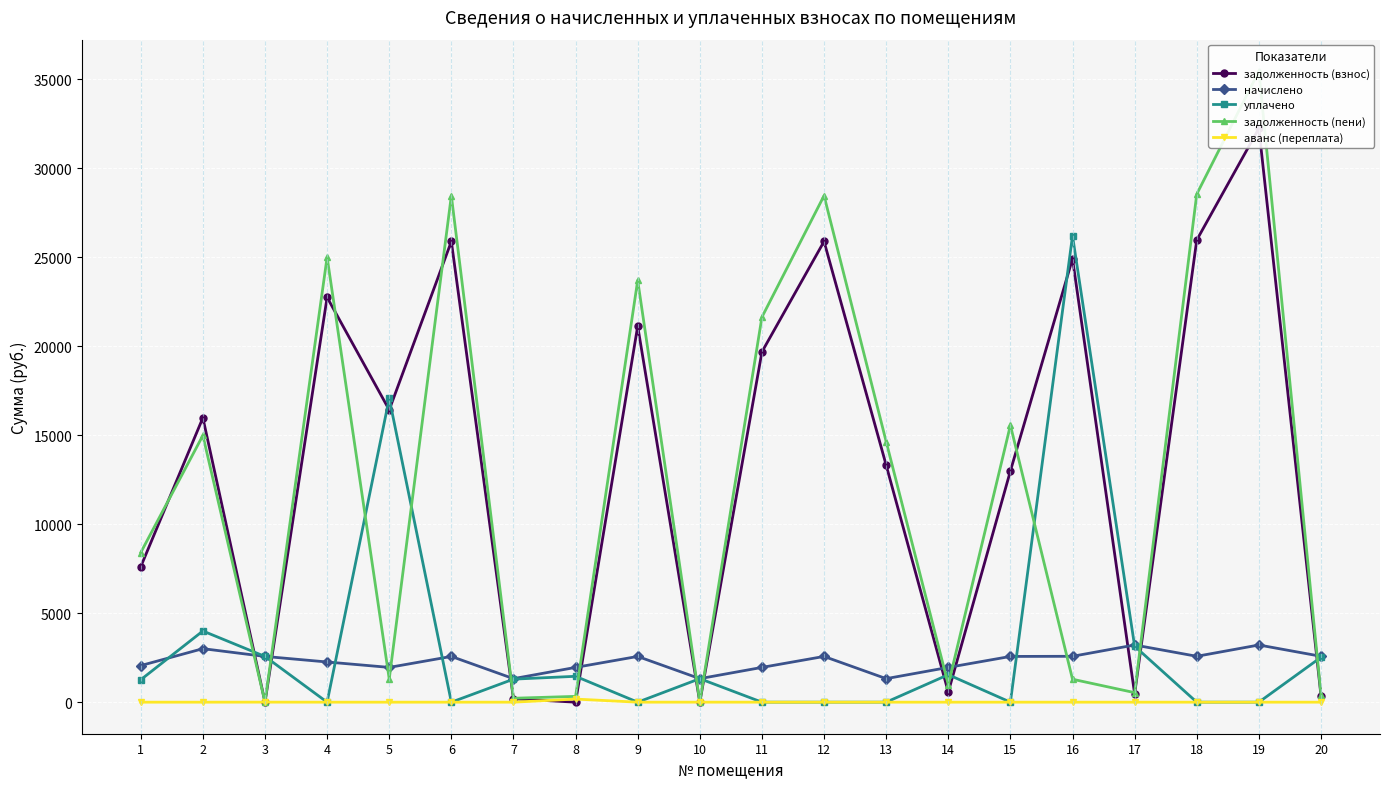

Rank the series by their maximum value, from lowest to highest.

аванс (переплата), начислено, уплачено, задолженность (взнос), задолженность (пени)